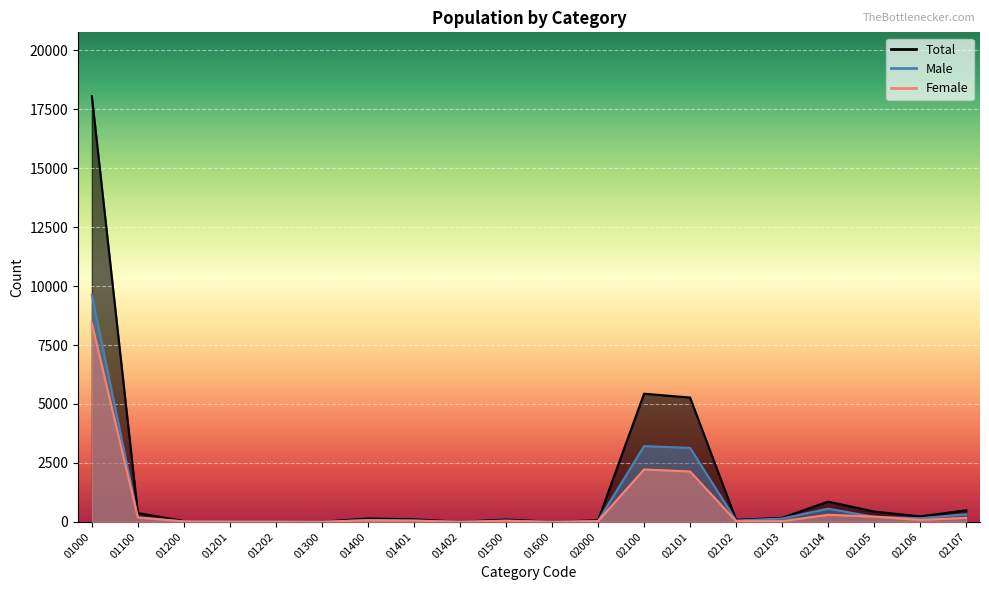

The Total series shows 44 at 01201. True or false?

False